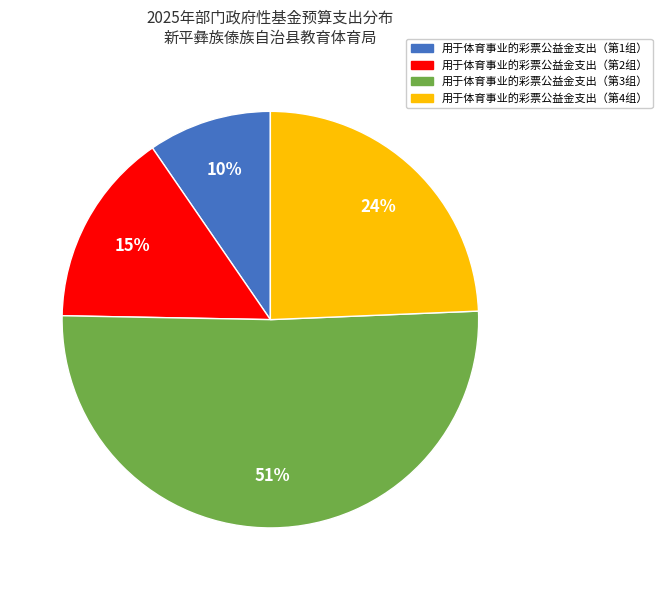

To the nearest percent, what is the average slice percentage?

25%